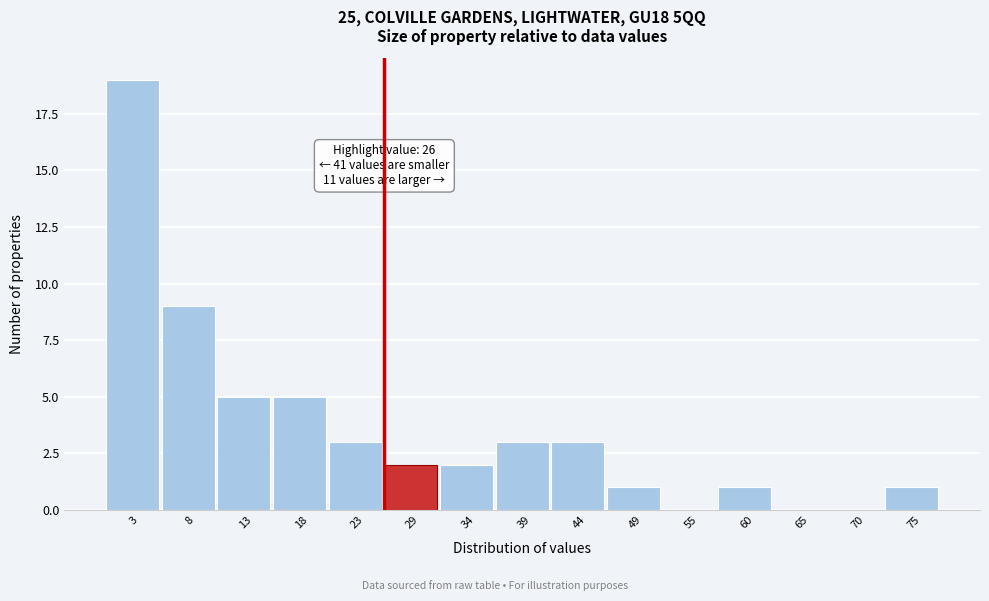

Over which range of the x-axis is the bar tallest?

0.0 to 5.2